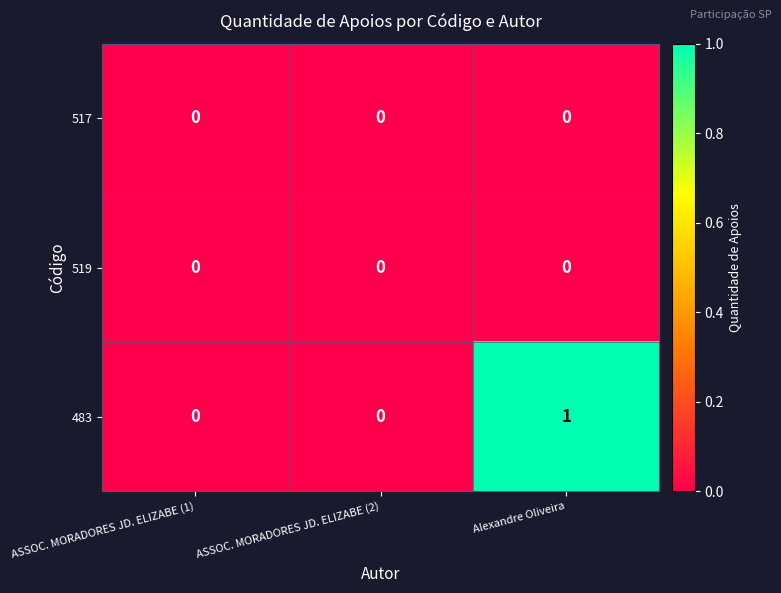

The value of 483 at ASSOC. MORADORES JD. ELIZABE (1) is 0. True or false?

True